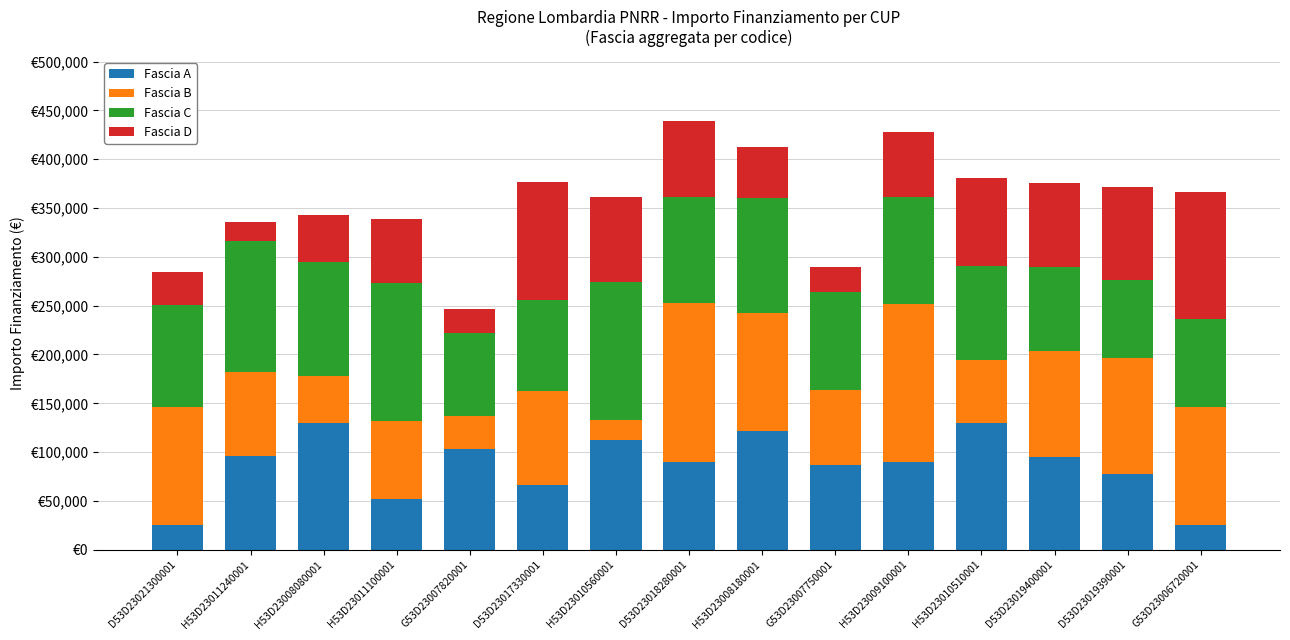

What are all the series names shown in the legend?

Fascia A, Fascia B, Fascia C, Fascia D